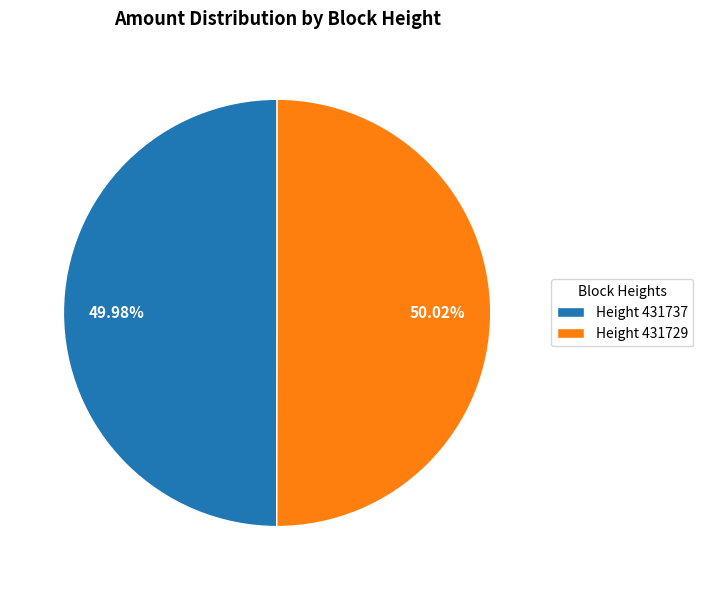

Do Height 431729 and Height 431737 together represent more than half of the pie?

Yes